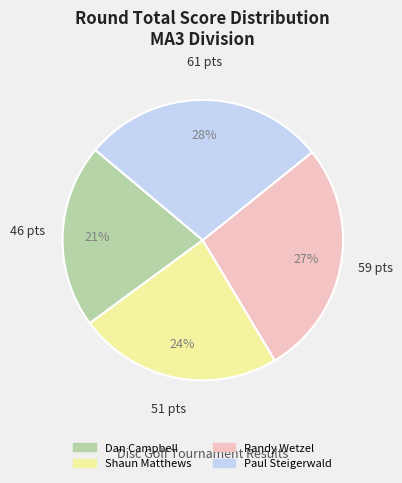

How many segments does this pie chart have?

4